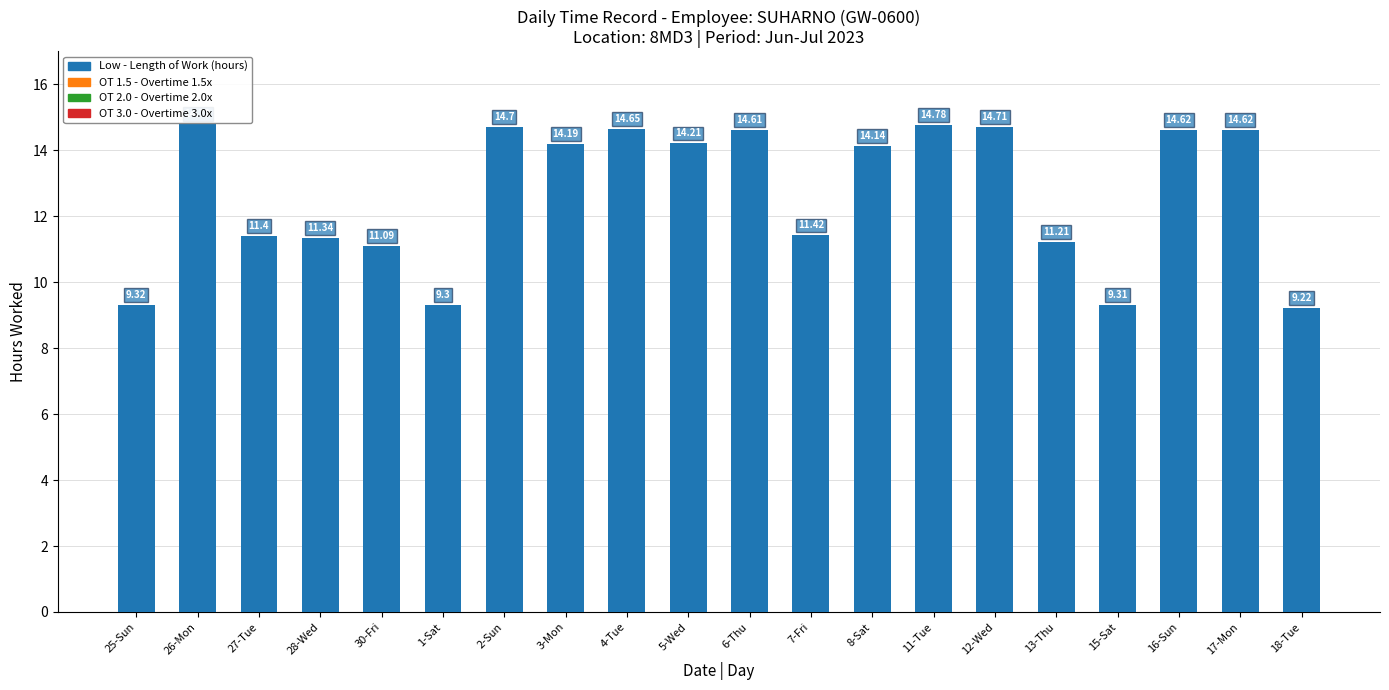

What is the average value?

12.7